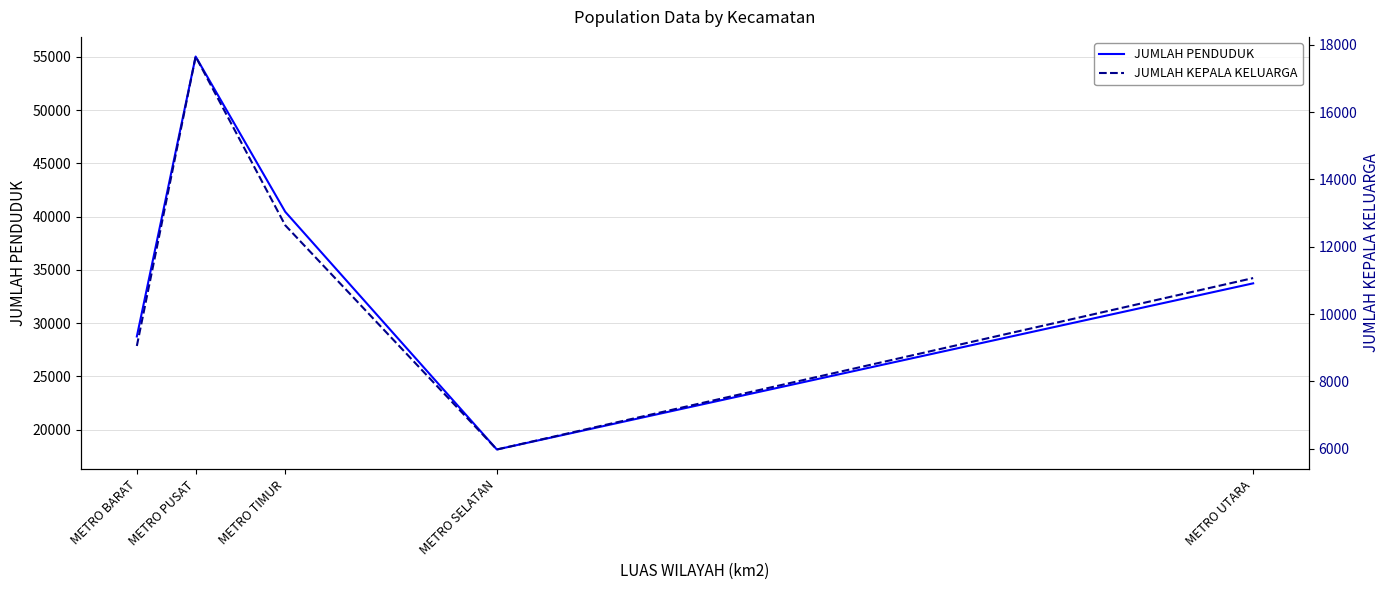

Reading left to right, extract all data points from this chart.

JUMLAH PENDUDUK: METRO BARAT=28752	METRO PUSAT=55016	METRO TIMUR=40449	METRO SELATAN=18149	METRO UTARA=33738
JUMLAH KEPALA KELUARGA: METRO BARAT=9051	METRO PUSAT=17650	METRO TIMUR=12636	METRO SELATAN=5975	METRO UTARA=11068